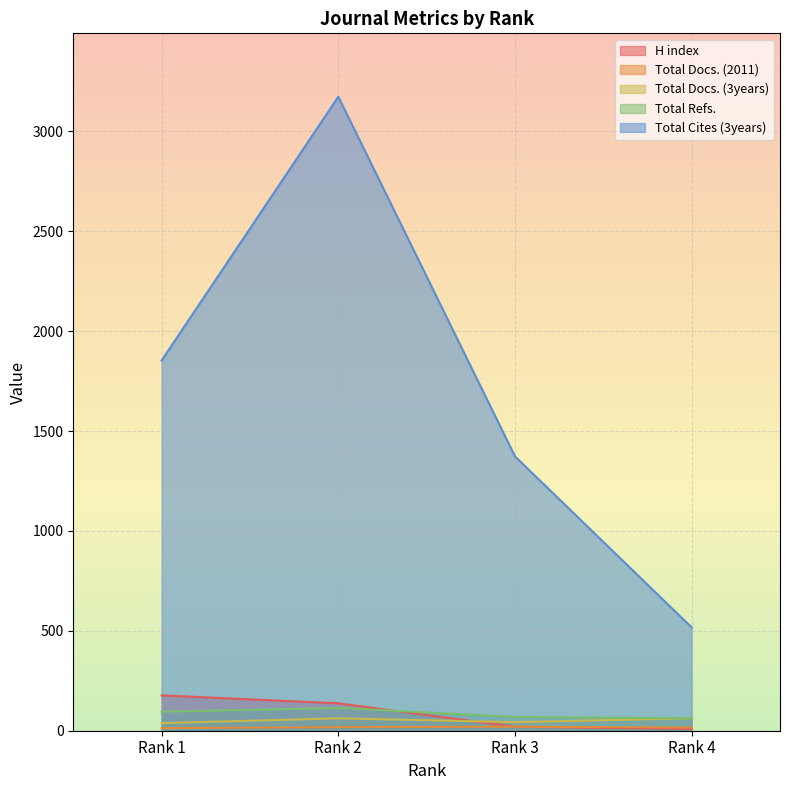

What is the value of the Total Cites (3years) point at the 2nd from the left?

3173